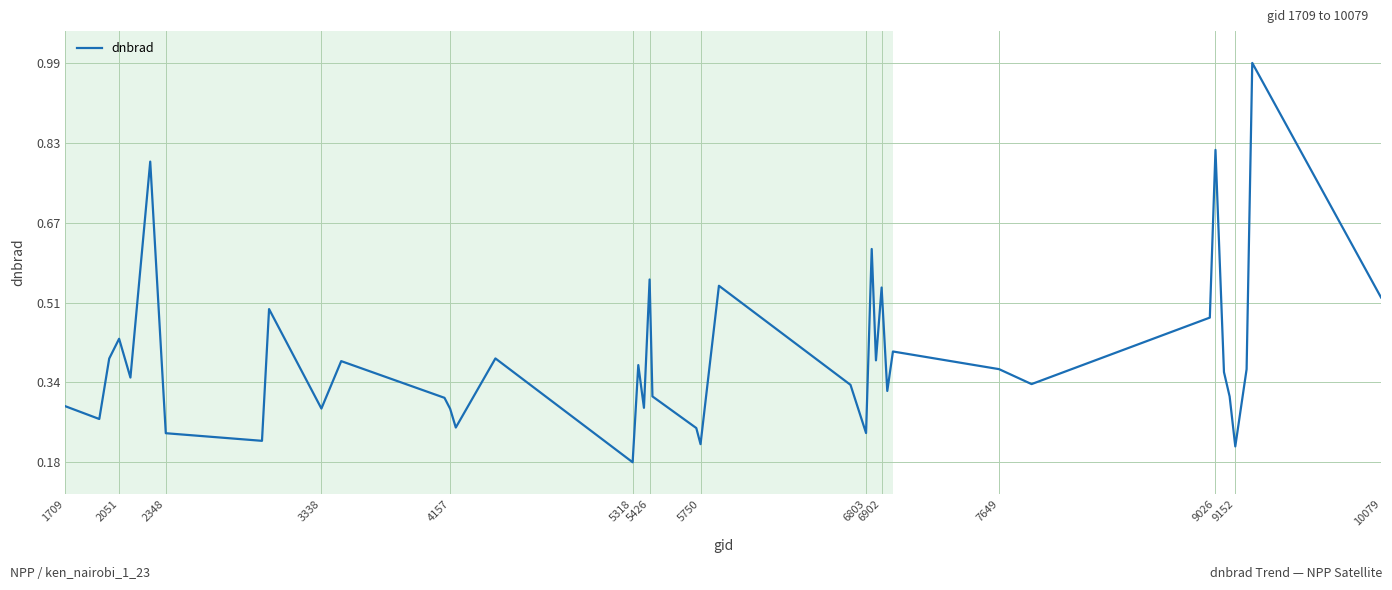

What is the greatest value displayed?

1.0